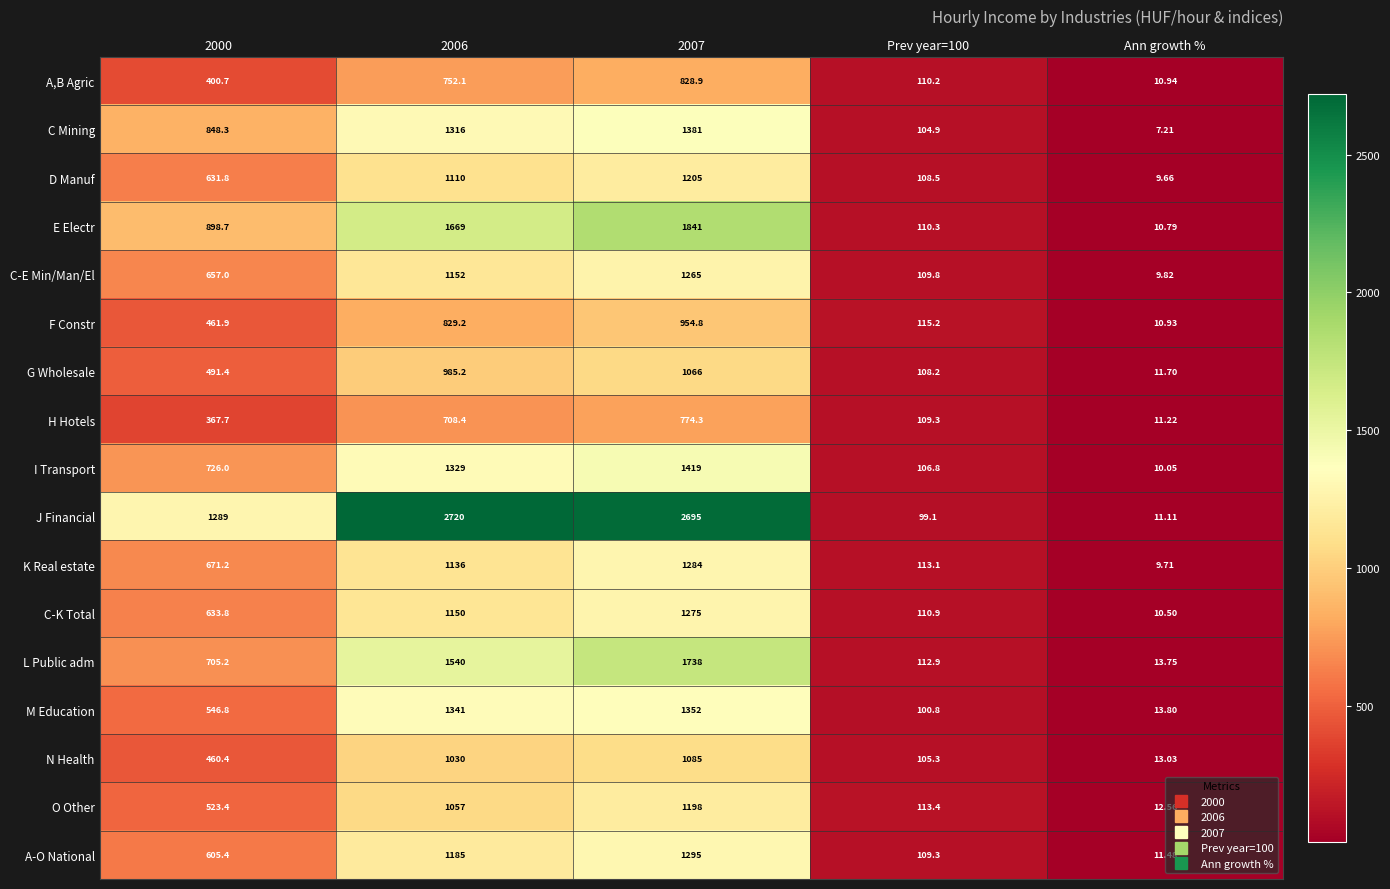

Which label corresponds to the smallest value in the chart?

Ann growth %